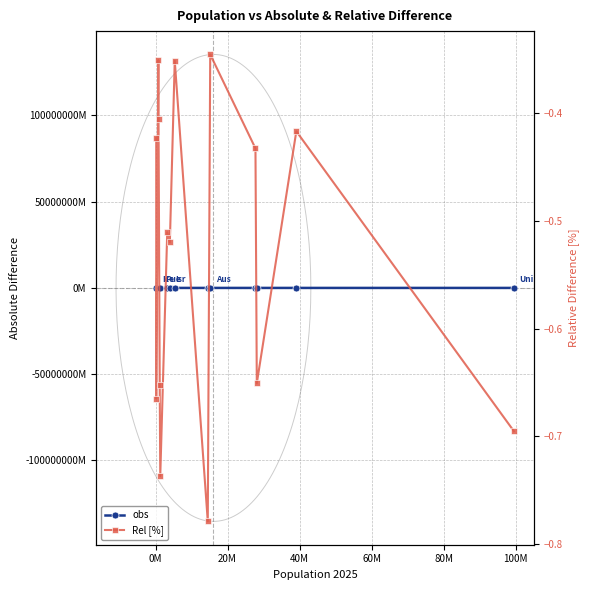

True or false: Rel [%] has a value of -0.2 at -20M.

False